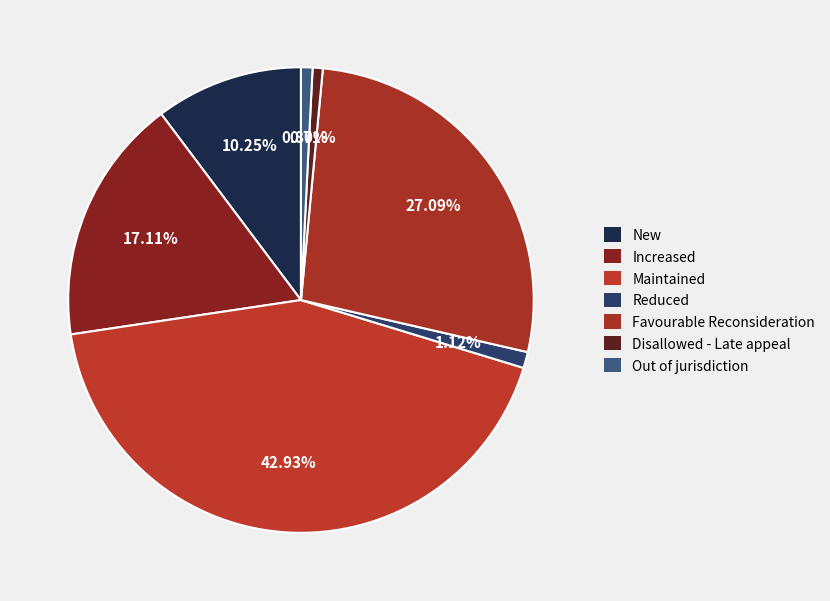

Count the number of slices in the pie.

7